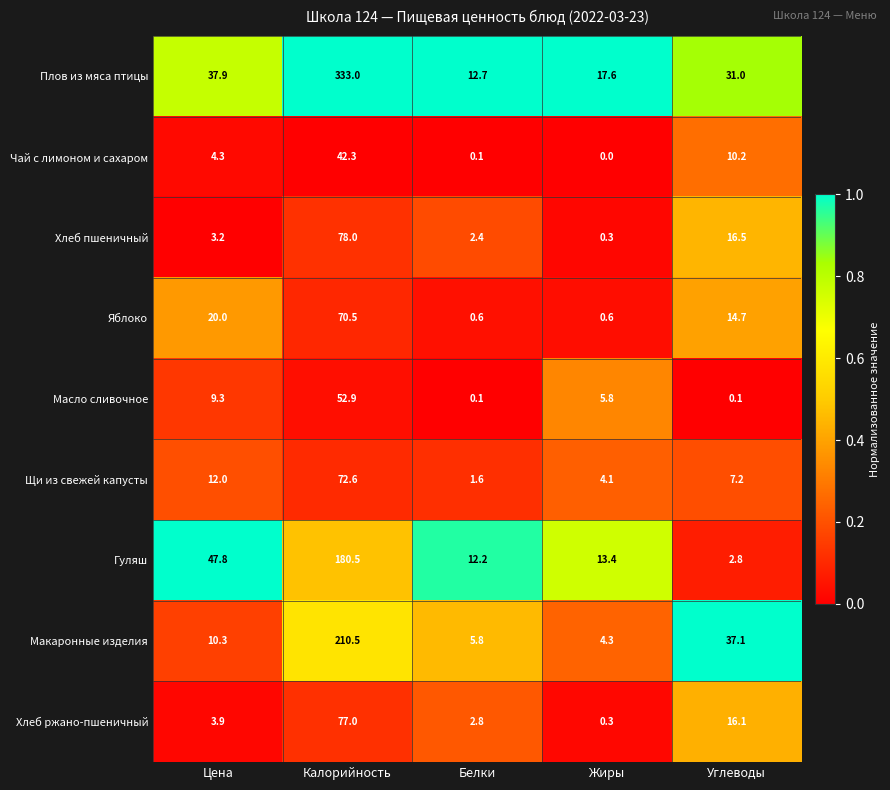

Which series changed the most between Цена and Углеводы?

Гуляш